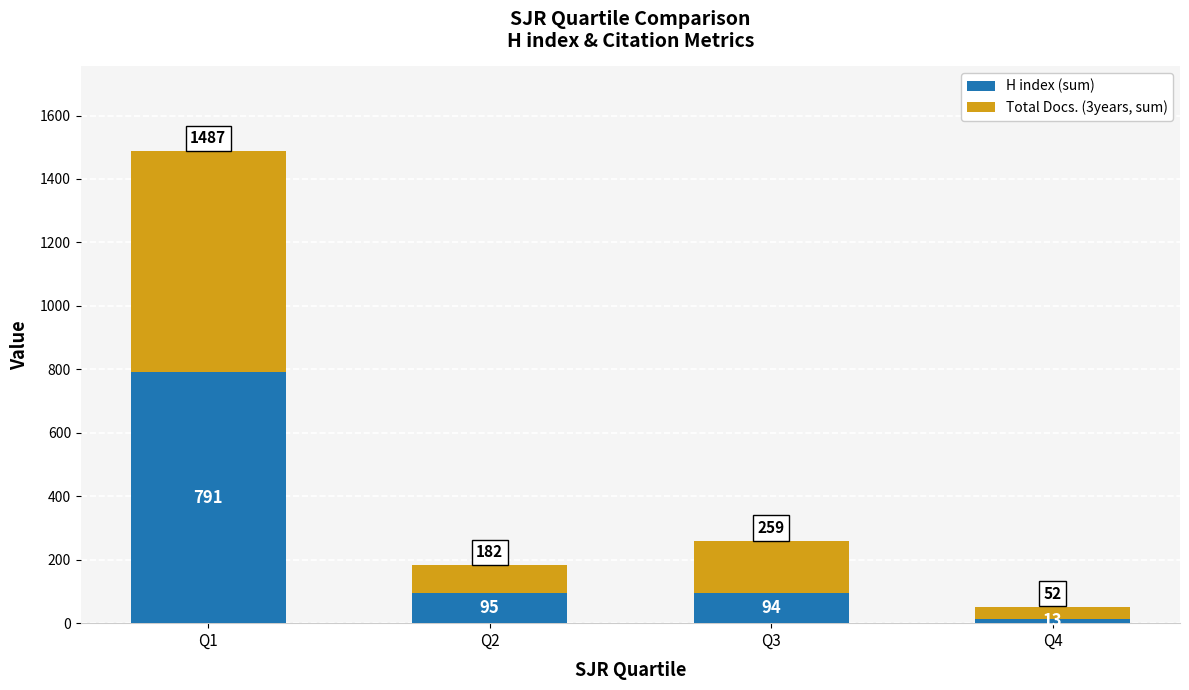

What is the lowest value of the H index (sum) series?

13